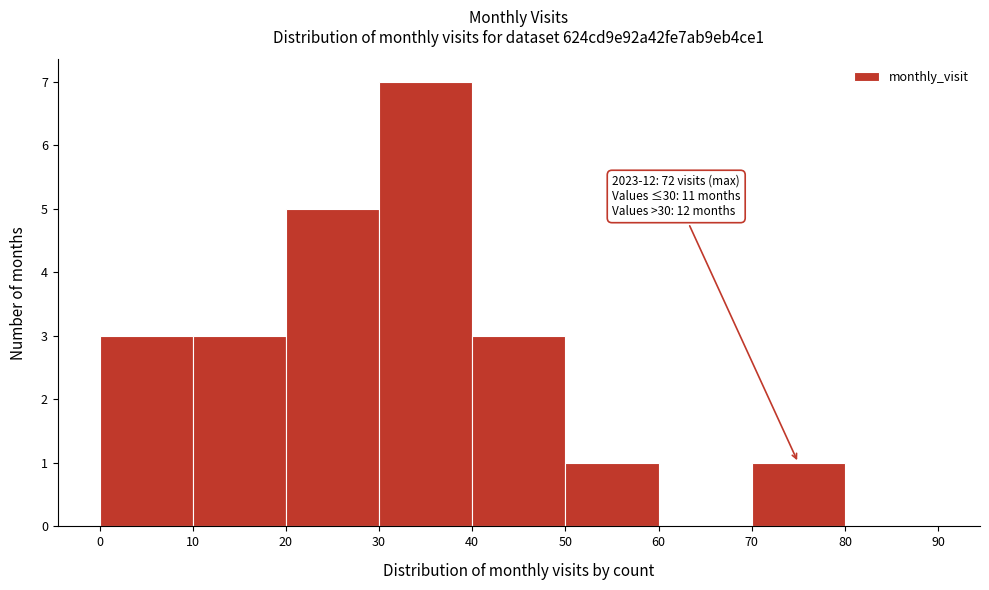

Over which range of the x-axis is the bar tallest?

30 to 40